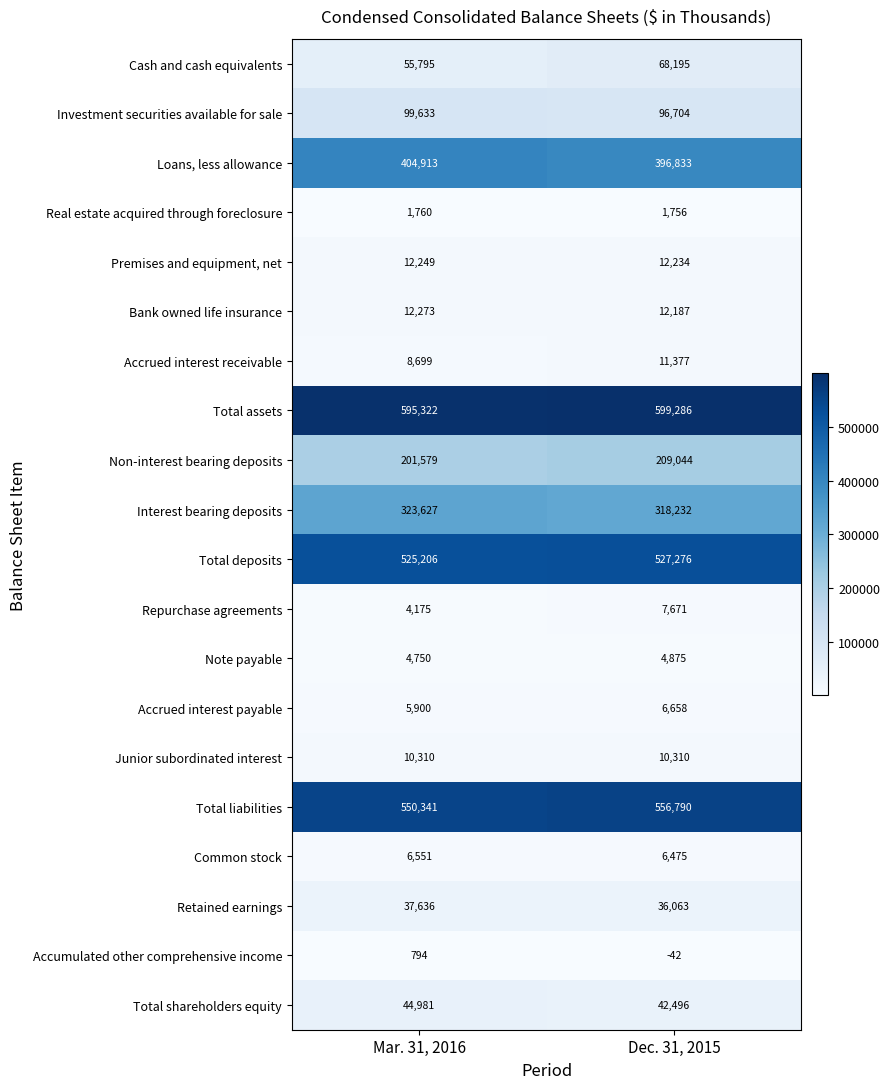

How many series are shown in this chart?

20